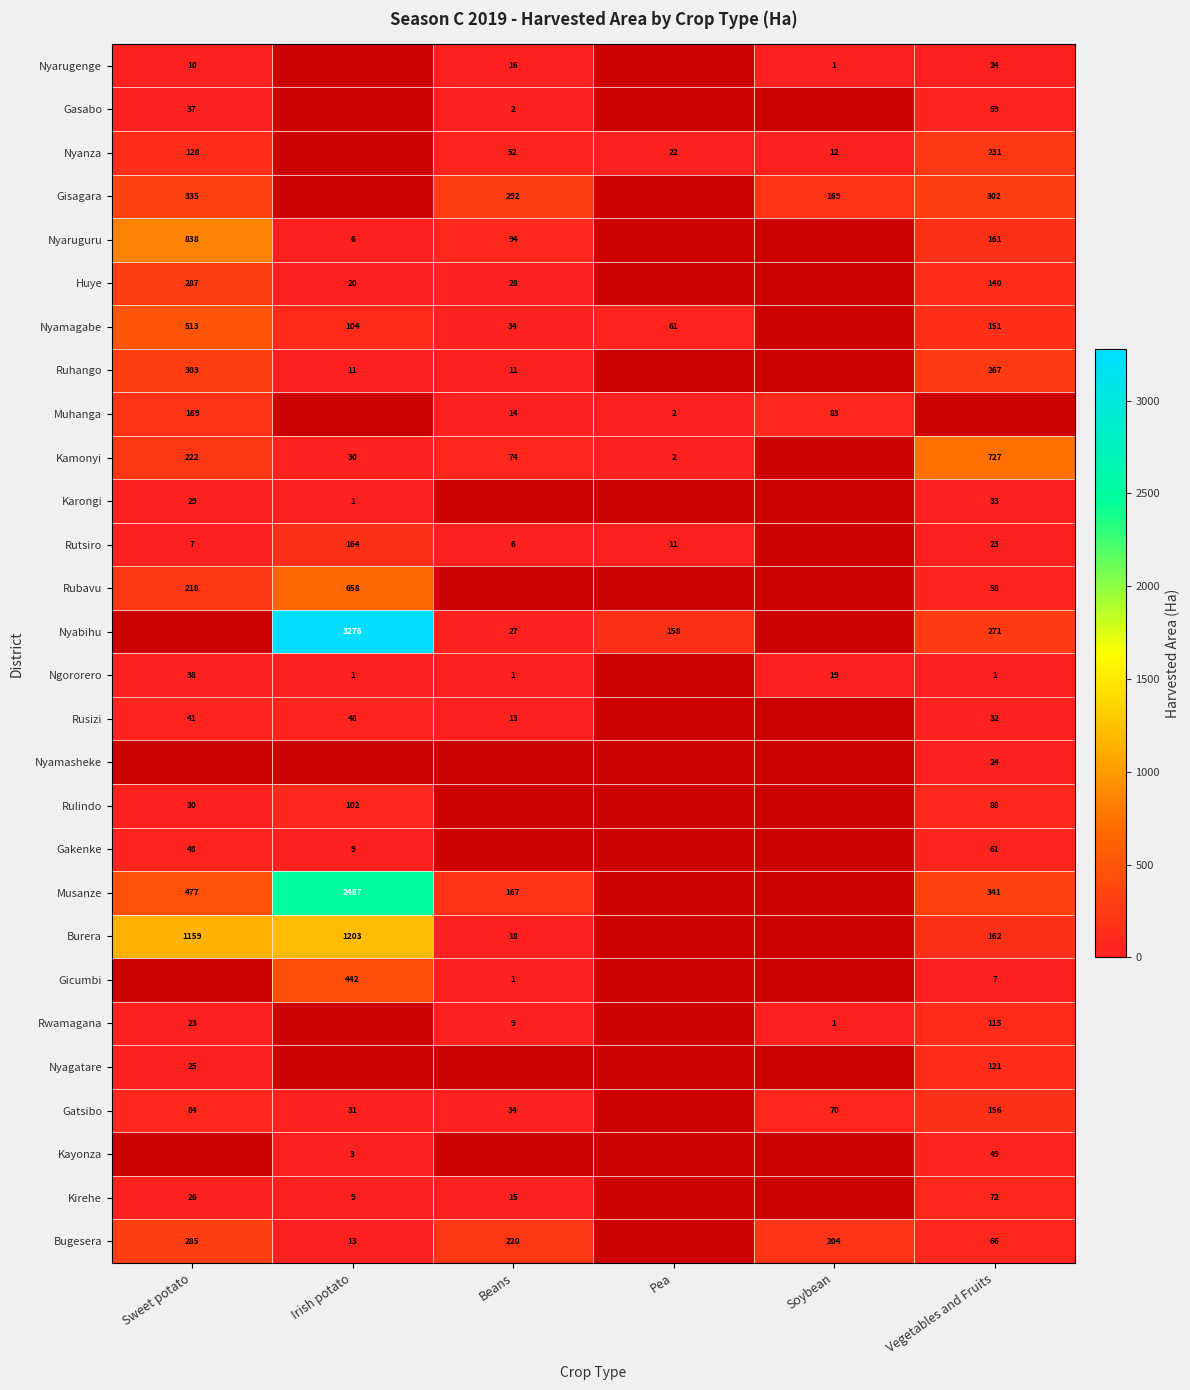

The Nyamagabe series shows 151 at Vegetables and Fruits. True or false?

True